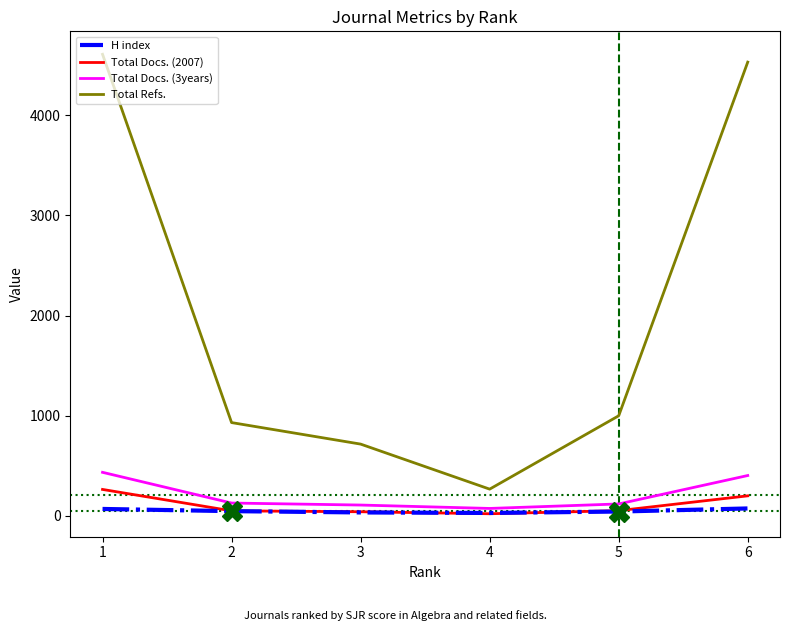

Is it true that Total Refs. equals 6353 at 5?

False